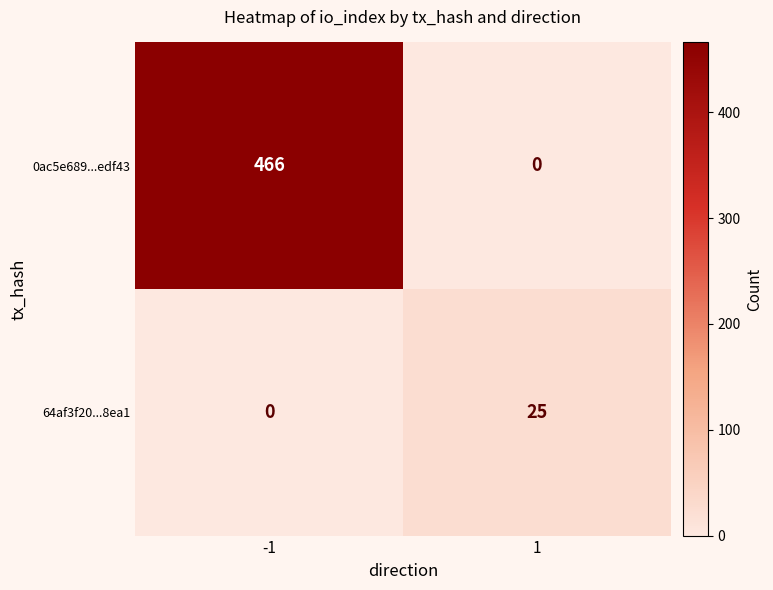

Rank the categories by 64af3f20...8ea1 value from lowest to highest.

-1, 1